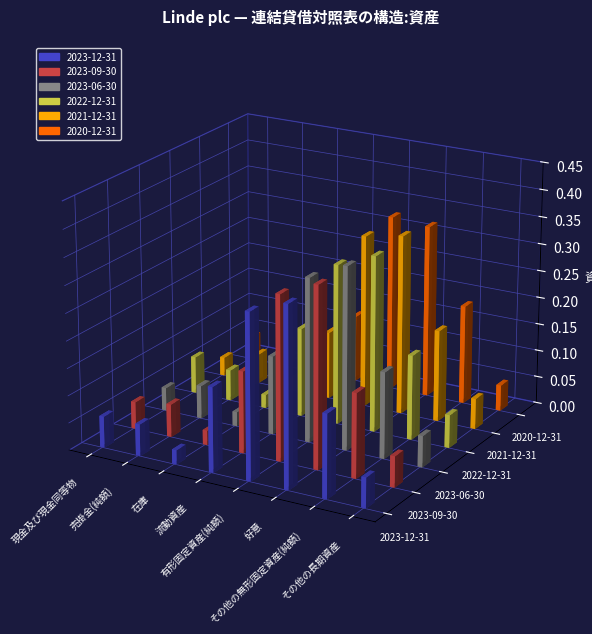

How many bars are there in each group?

6